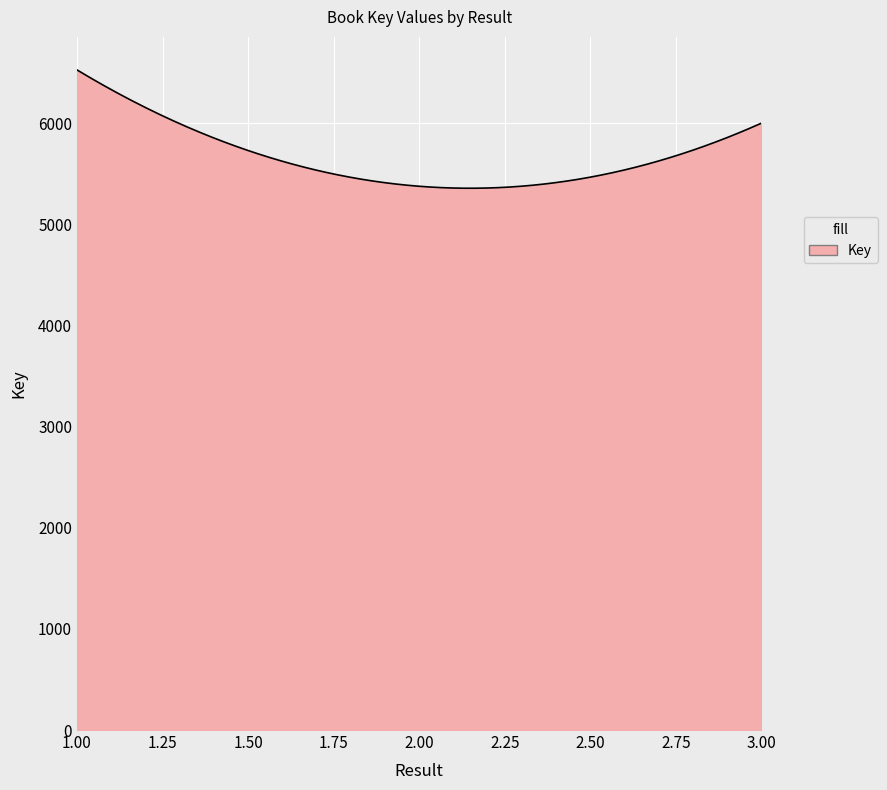

What is the maximum value shown in the chart?

6529.0